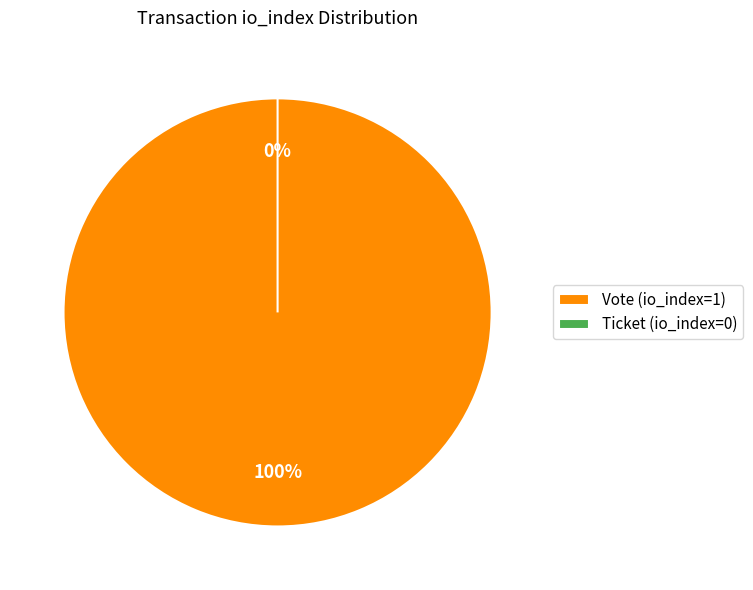

To the nearest percent, what is the combined percentage of Ticket (io_index=0) and Vote (io_index=1)?

100%